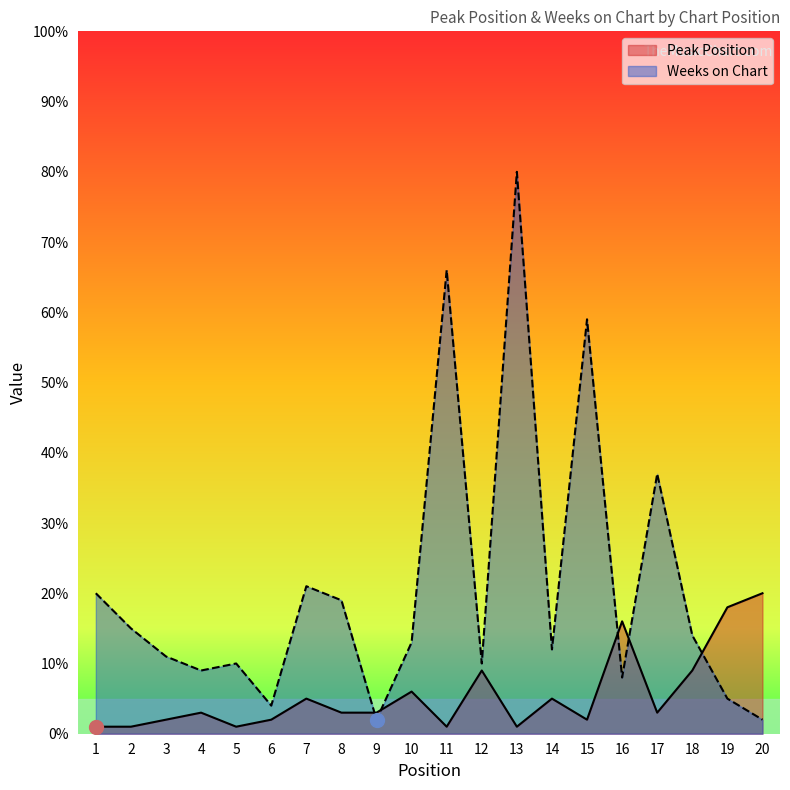

What is the difference between the Peak Position values at 7 and 9?

2